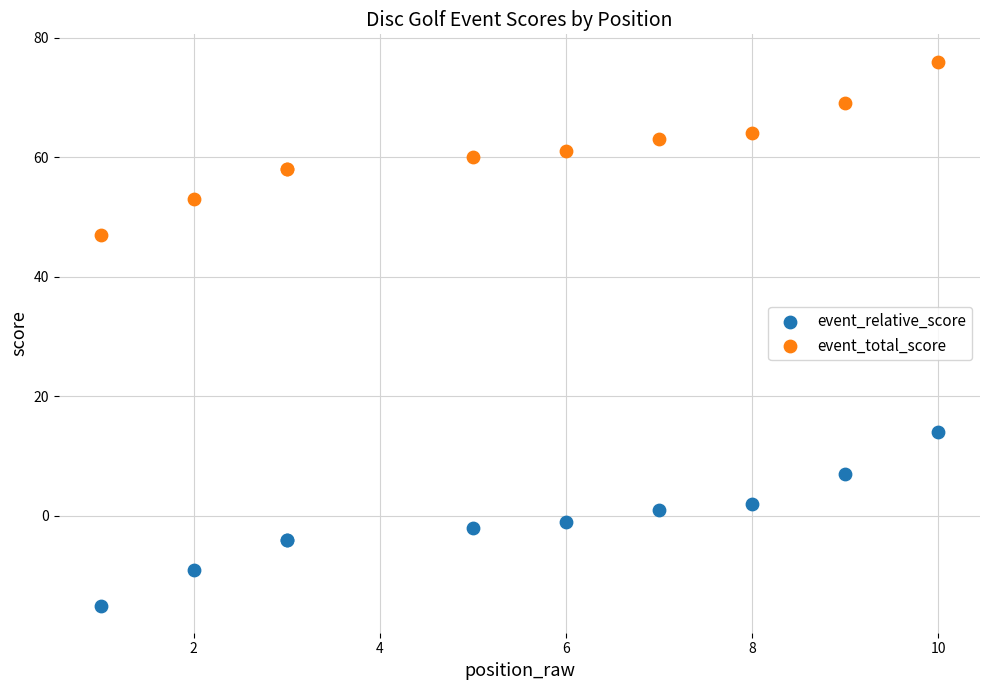

Which series contains the lowest Y value?

event_relative_score